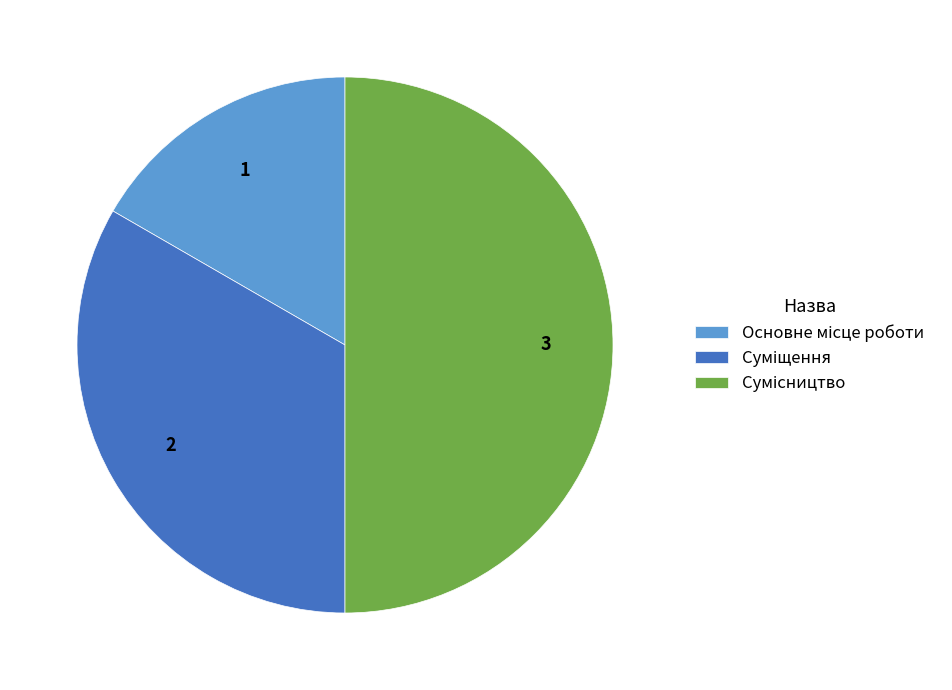

Count the number of slices in the pie.

3